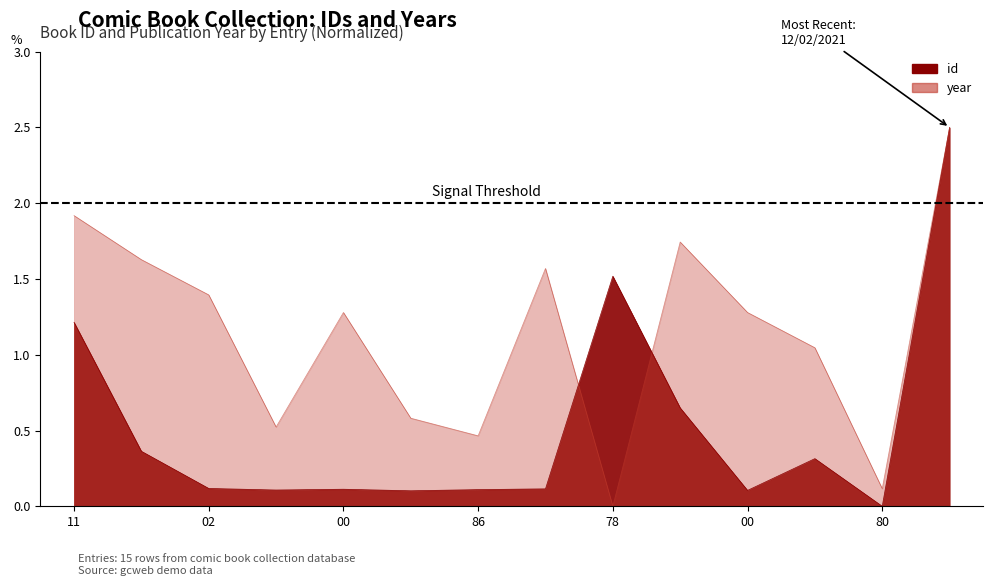

Is it true that year equals 2.2 at 00?

False